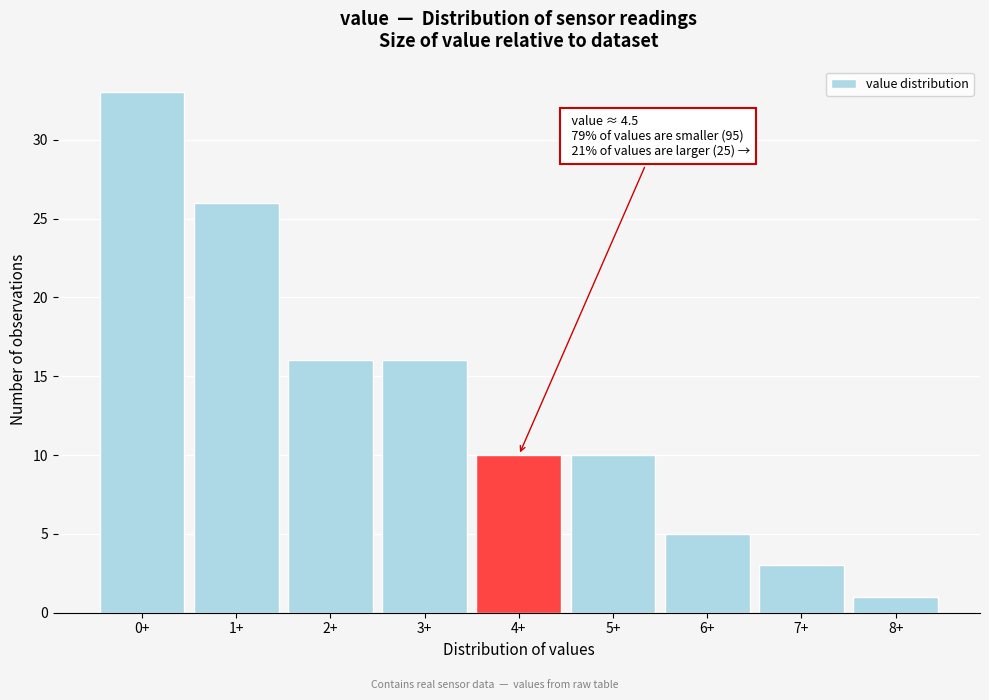

Reading right to left, what are all the values shown in this chart?

8+=1	7+=3	6+=5	5+=10	4+=10	3+=16	2+=16	1+=26	0+=33